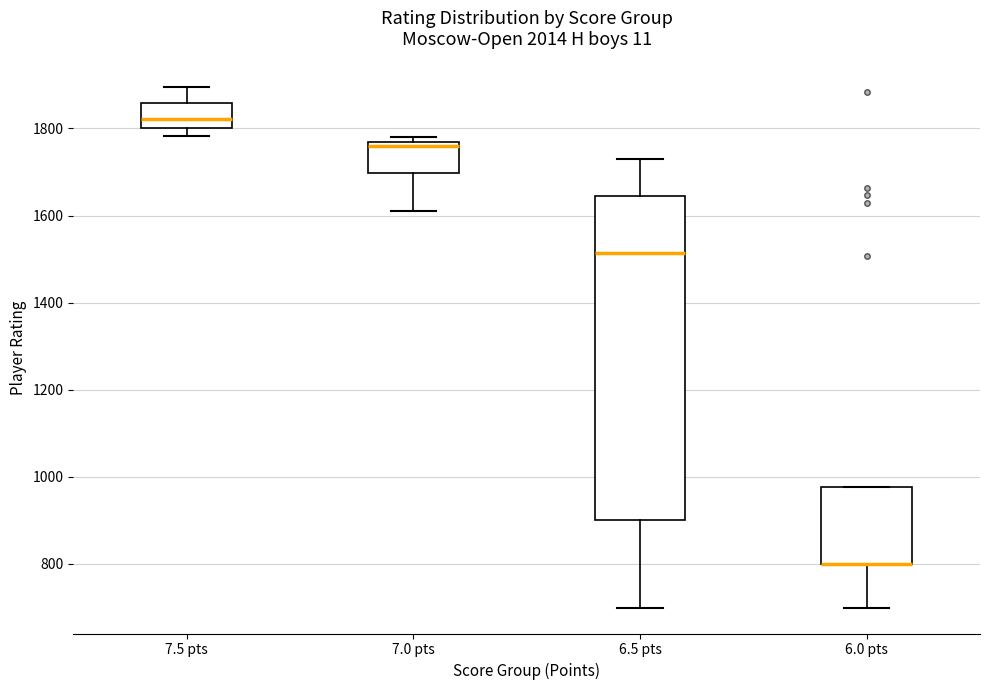

Reading left to right, transcribe this box plot: for each box, give where its median line is, the range the box spans, and where its two whiskers end, as read against the y-axis. The values are not printed on the chart, so give them approximately, as read against the axis.

7.5 pts: median 1820, box 1800 to 1860, whiskers 1780 to 1900
7.0 pts: median 1760 (just below the box's upper edge), box 1700 to 1760, whiskers 1620 to 1780
6.5 pts: median 1520, box 900 to 1640, whiskers 700 to 1720
6.0 pts: median 800 (drawn on the box's lower edge), box 800 to 980, whiskers 700 to 980